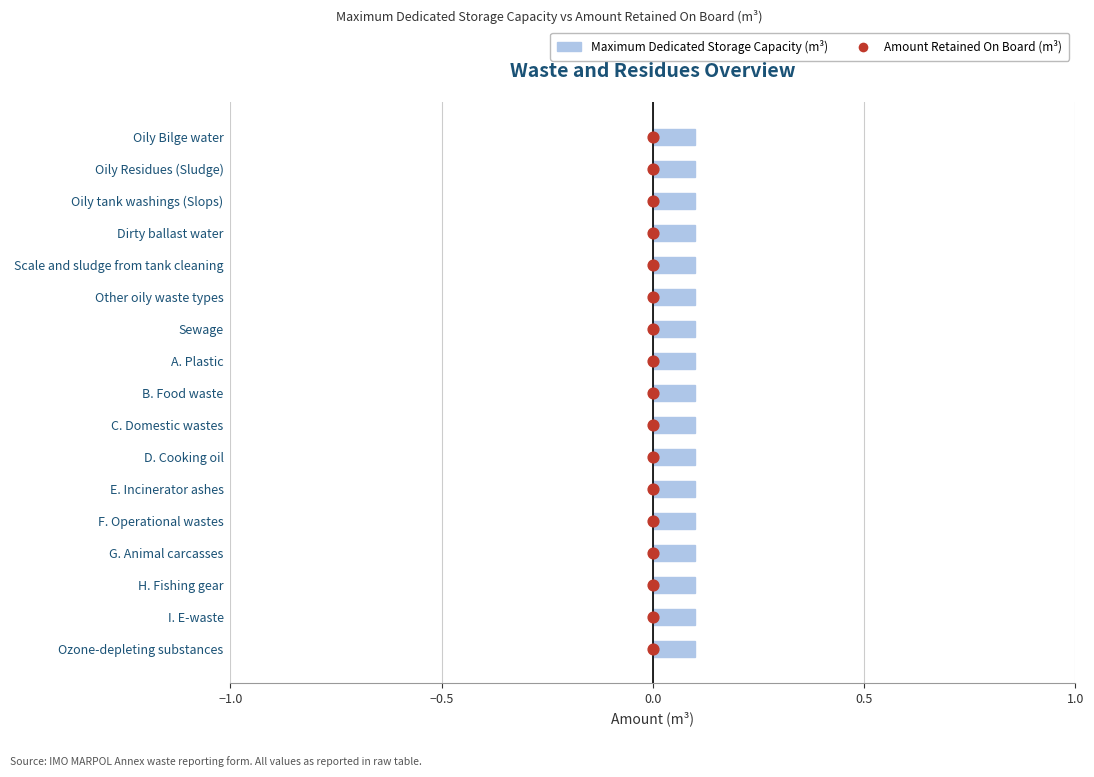

Which has a higher value, 16 or 13?

16